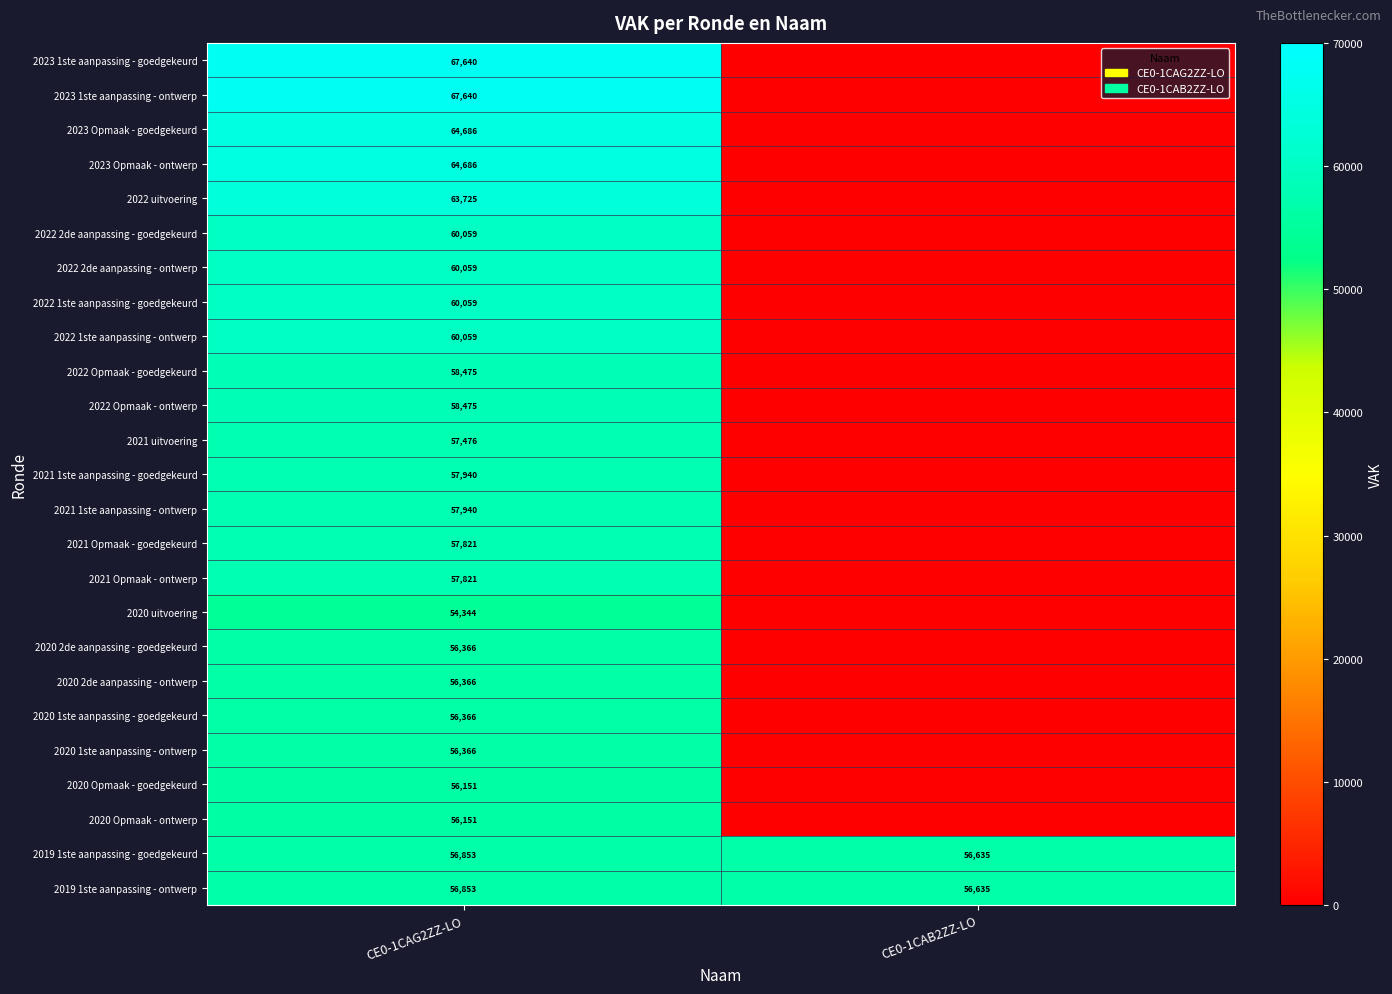

True or false: 2023 Opmaak - ontwerp has a value of 64686 at CE0-1CAG2ZZ-LO.

True